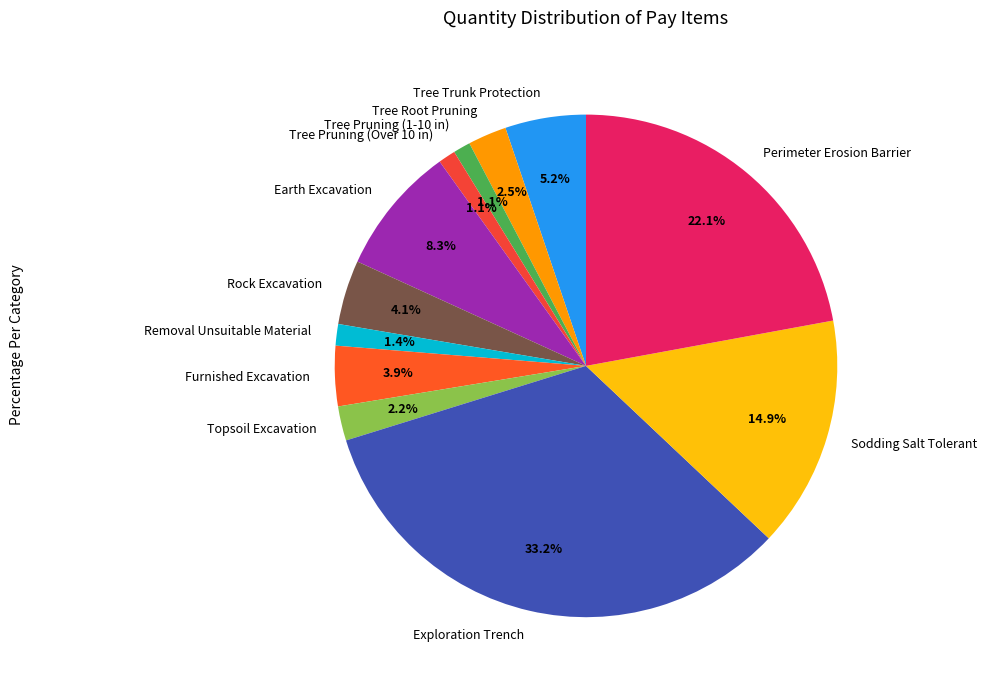

Do Furnished Excavation and Tree Root Pruning together represent more than half of the pie?

No